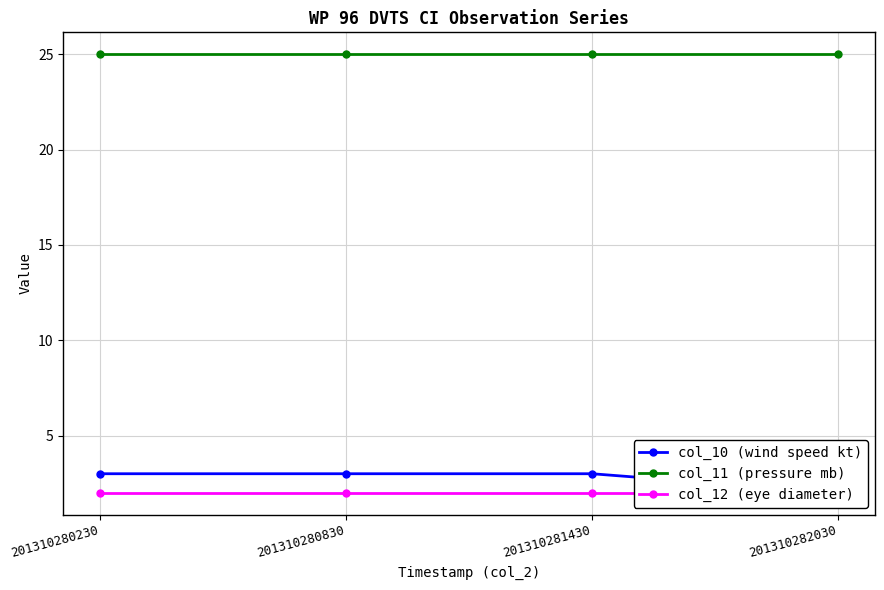

What is the sum of all col_12 (eye diameter) values?

8